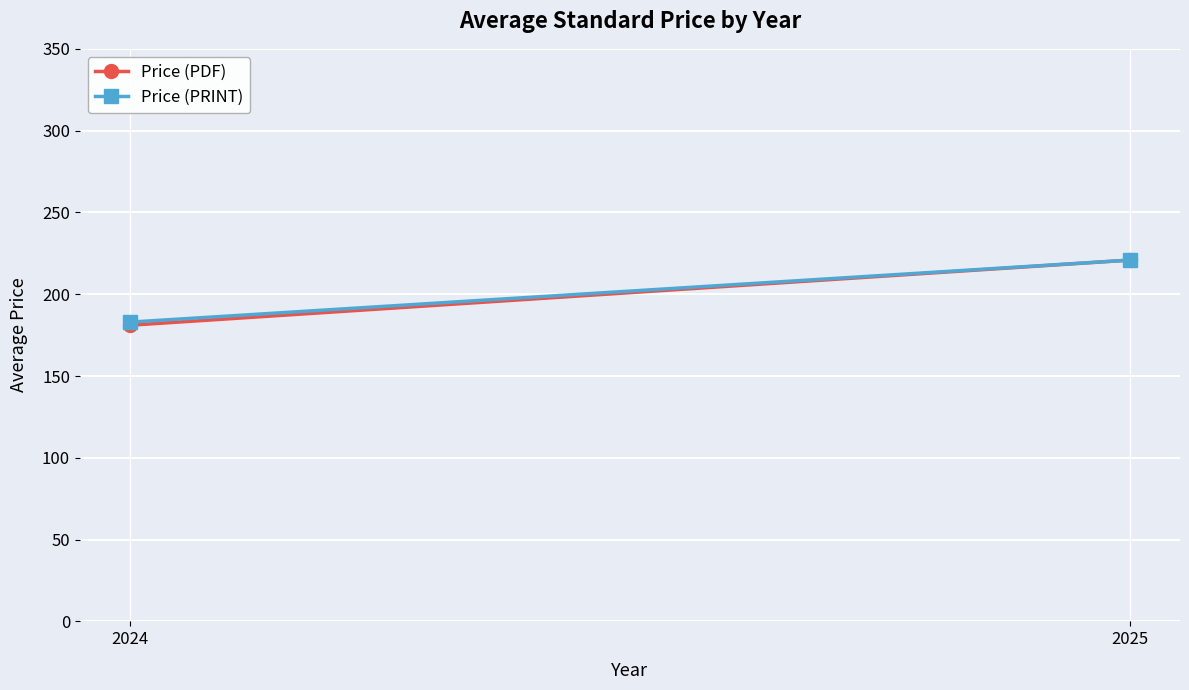

The value of Price (PRINT) at 2025 is 220.9. True or false?

True